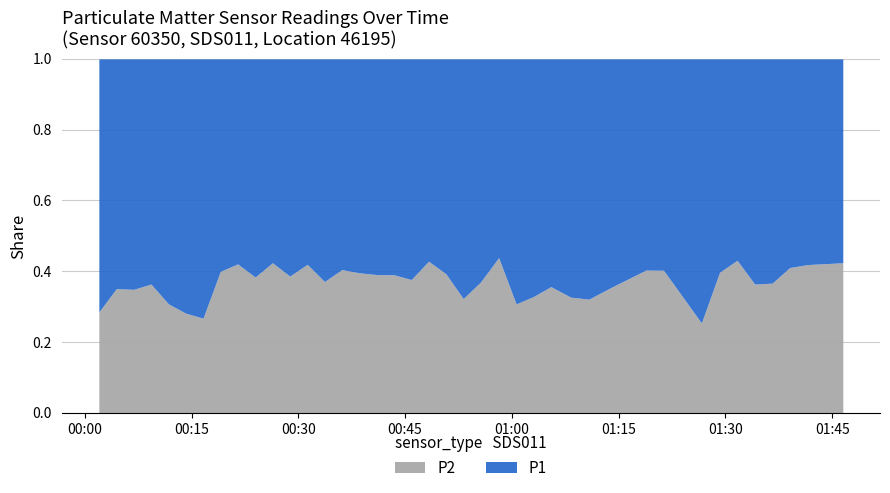

Is the value of P1 at 27 greater than the value of P2 at 27?

Yes